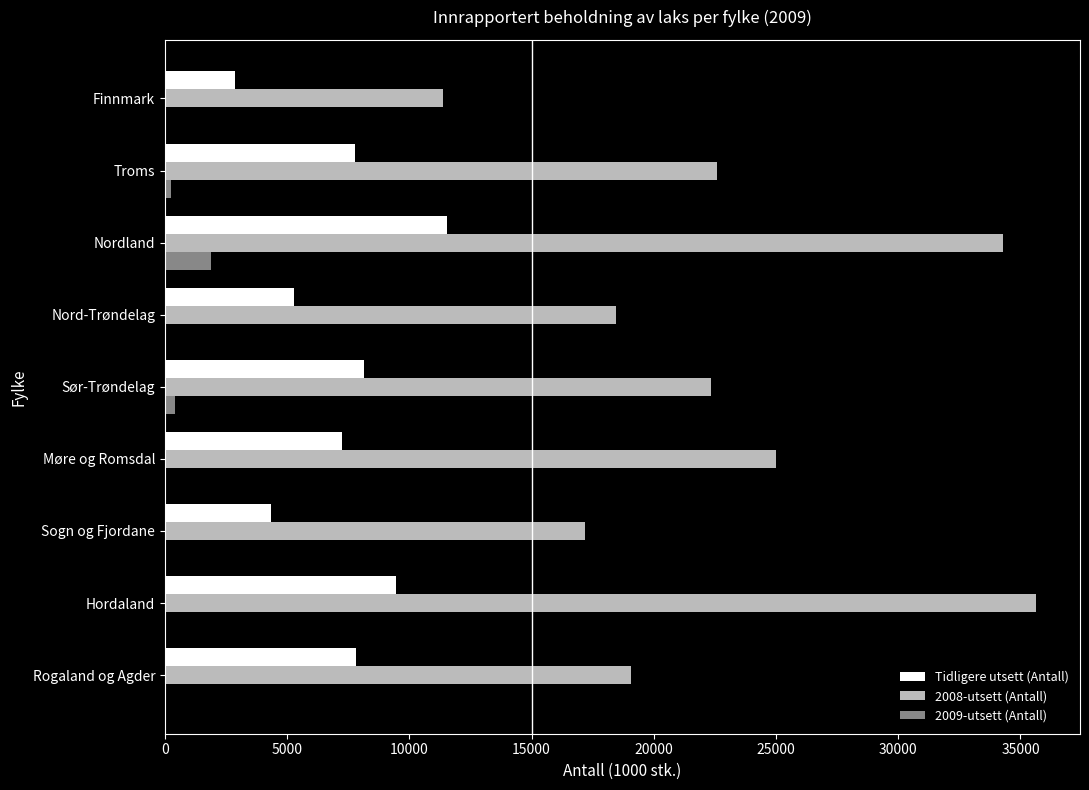

What is the sum of all Tidligere utsett (Antall) values?

64478.9